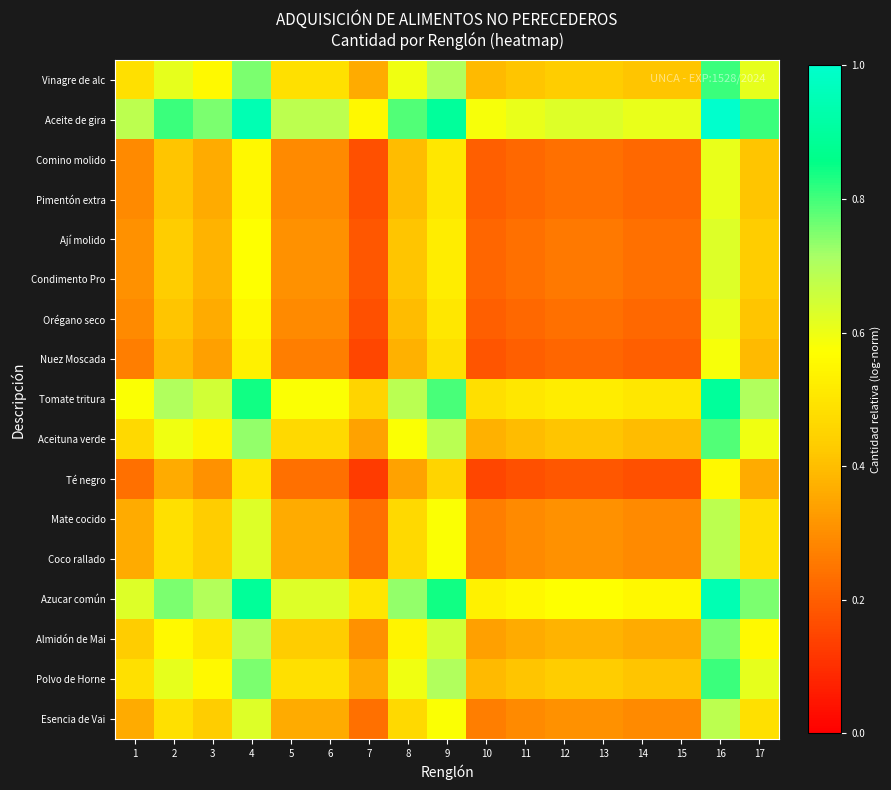

How many data points does each series have?

17